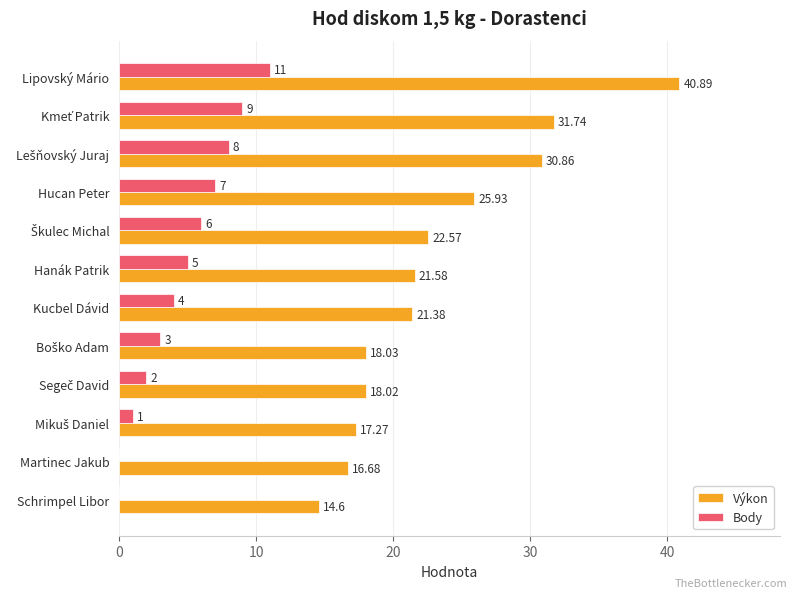

Between Hanák Patrik and Martinec Jakub, which series saw the biggest shift?

Body